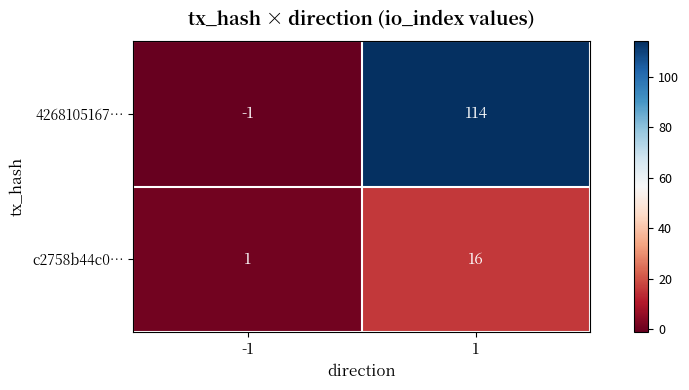

Reading right to left, transcribe all the data shown in this chart.

4268105167…: 1=114	-1=-1
c2758b44c0…: 1=16	-1=1